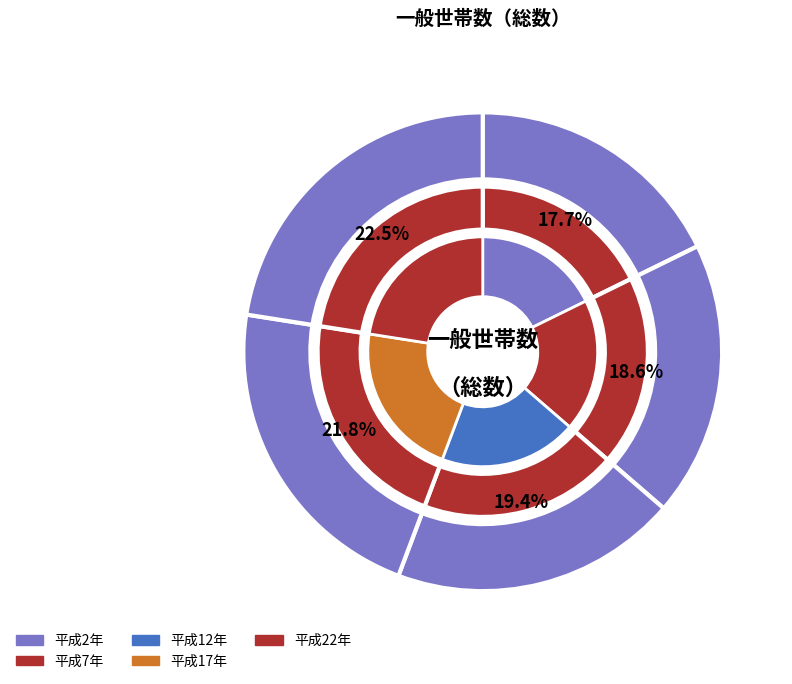

To the nearest percent, what is the difference between the 平成12年 and 平成22年 slice percentages?

3%